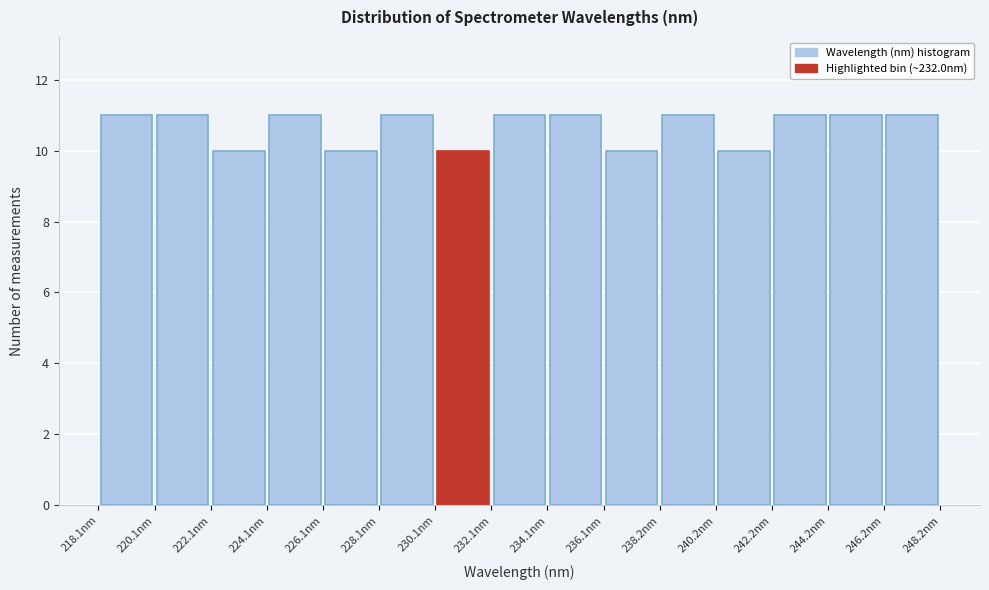

Reading left to right, list every bar in this chart as the range it spans on the x-axis followed by its height. Neither the bar edges nor the heights are printed on the chart, so give them approximately, as read against the axes.

218 to 220: 11
220 to 222: 11
222 to 224: 10
224 to 226: 11
226 to 228: 10
228 to 230: 11
230 to 232: 10
232 to 234: 11
234 to 236: 11
236 to 238: 10
238 to 240: 11
240 to 242: 10
242 to 244: 11
244 to 246: 11
246 to 248: 11